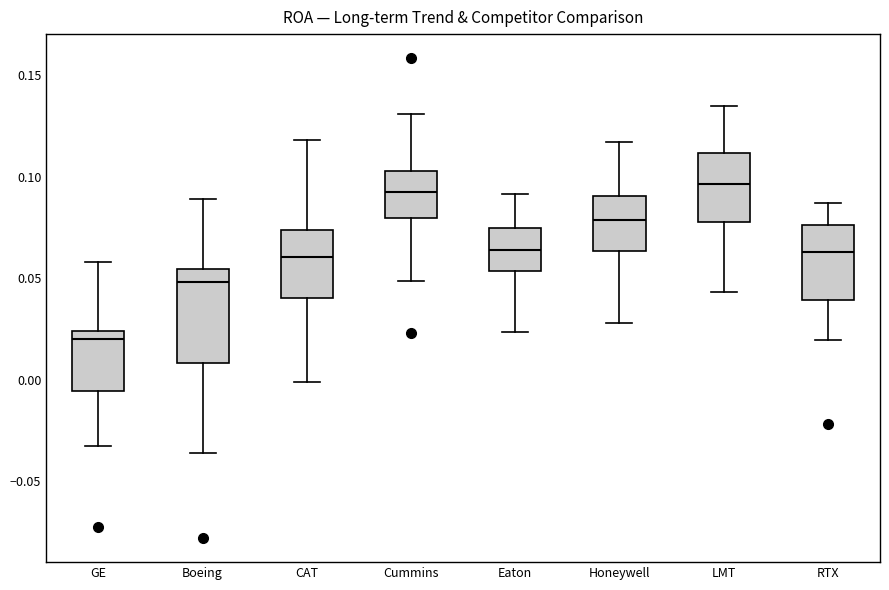

Comparing the boxes themselves (not the whiskers), which one is the tallest?

Boeing